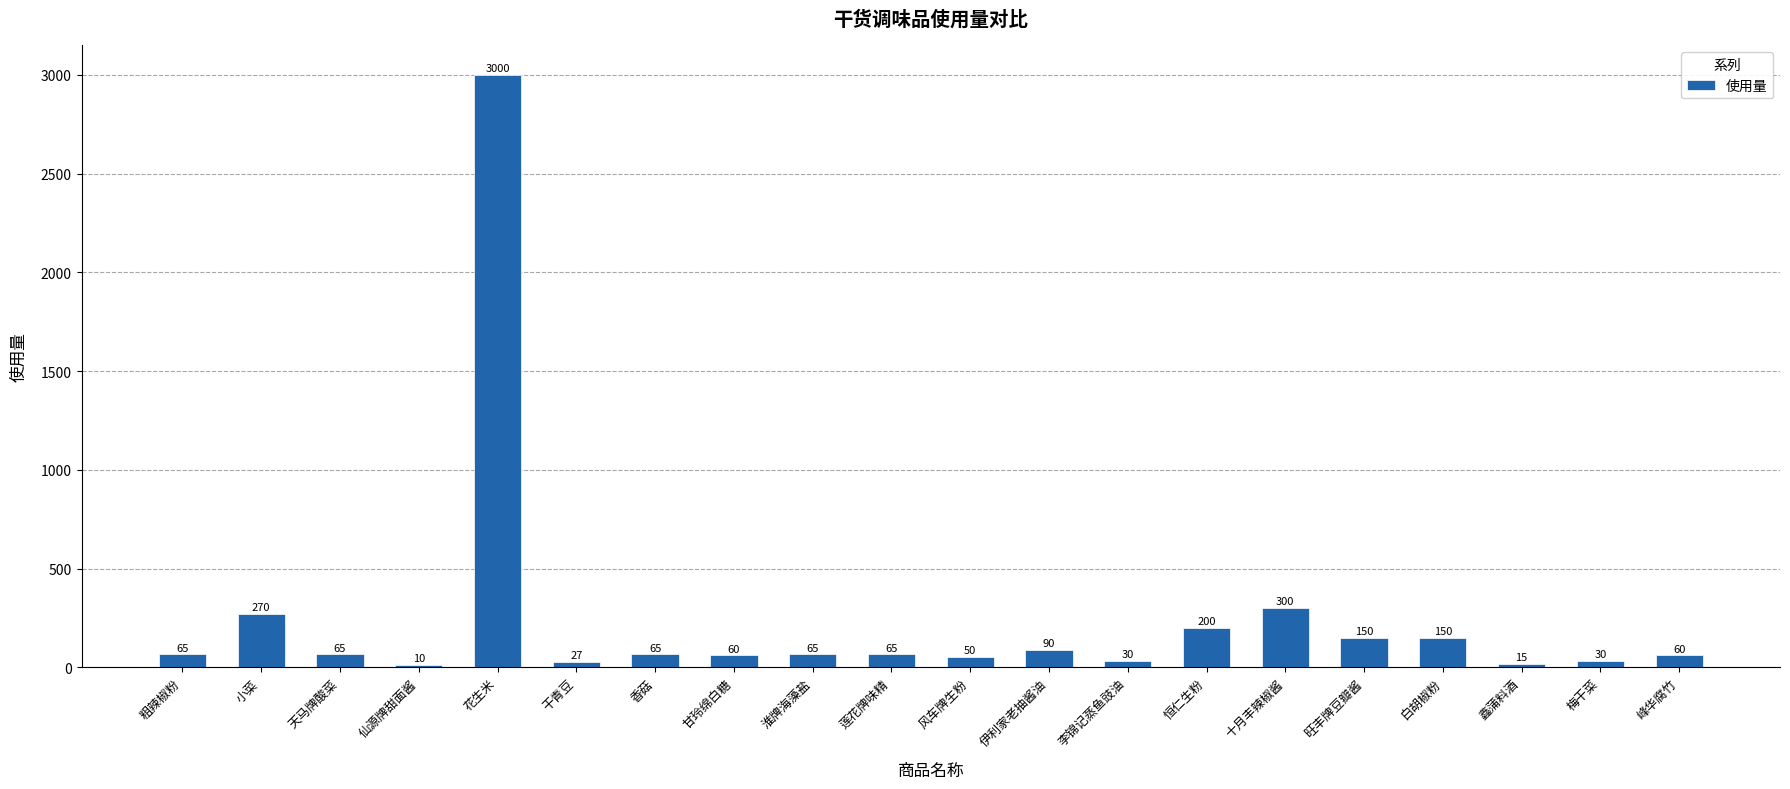

Approximately how many times larger is the value at 香菇 compared to 伊利家老抽酱油?

0.7